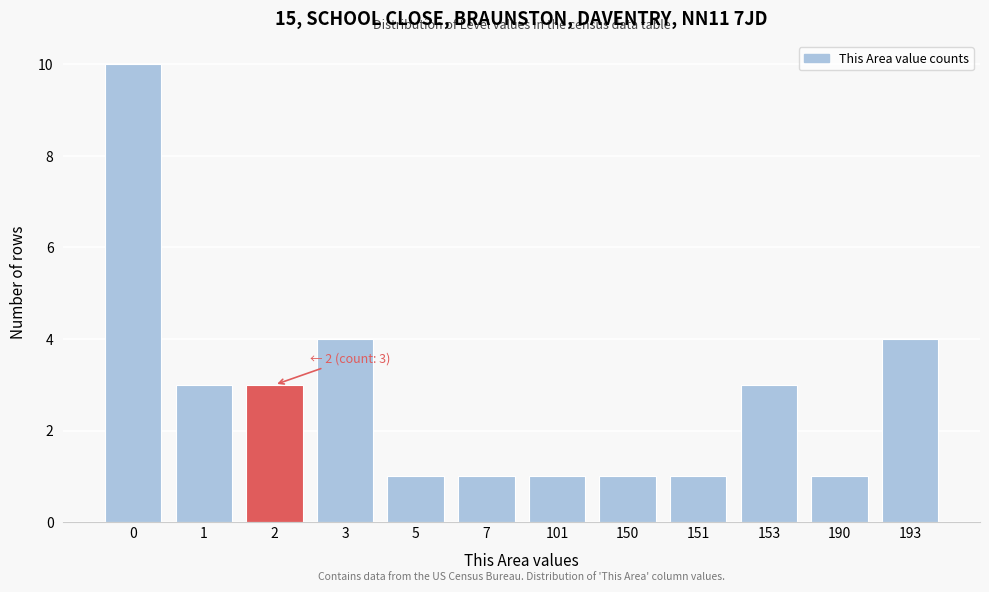

Reading left to right, extract all data points from this chart.

10	3	3	4	1	1	1	1	1	3	1	4